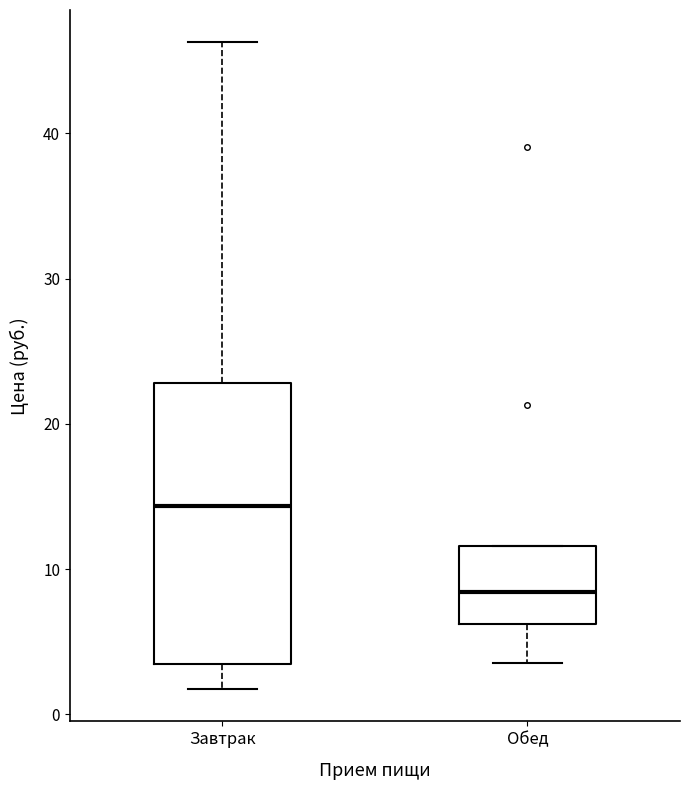

Reading left to right, read every box against the y-axis: the position of its median line, the range the box covers, and the ends of its whiskers. The values are not printed on the chart, so give them approximately, as read against the axis.

Завтрак: median 14, box 3 to 23, whiskers 2 to 46
Обед: median 8, box 6 to 12, whiskers 4 to 12